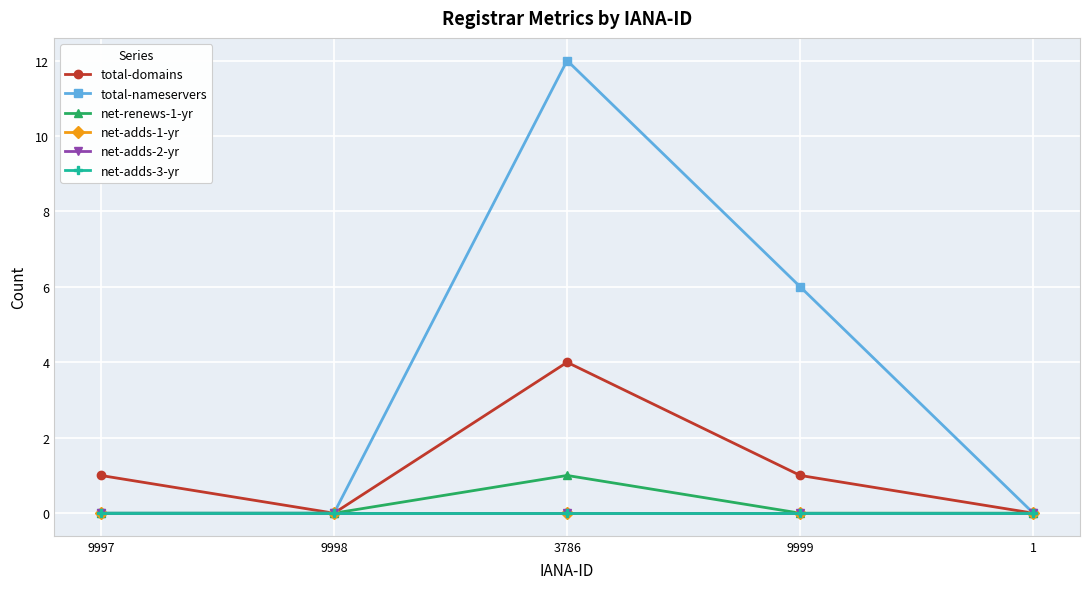

True or false: net-adds-1-yr has a value of 0 at 9997.

True